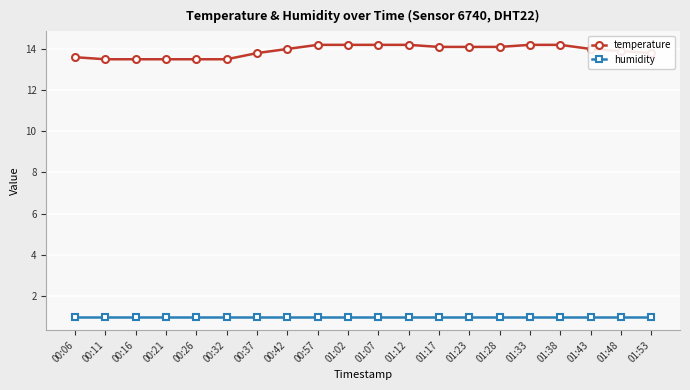

How many lines are shown in the chart?

2